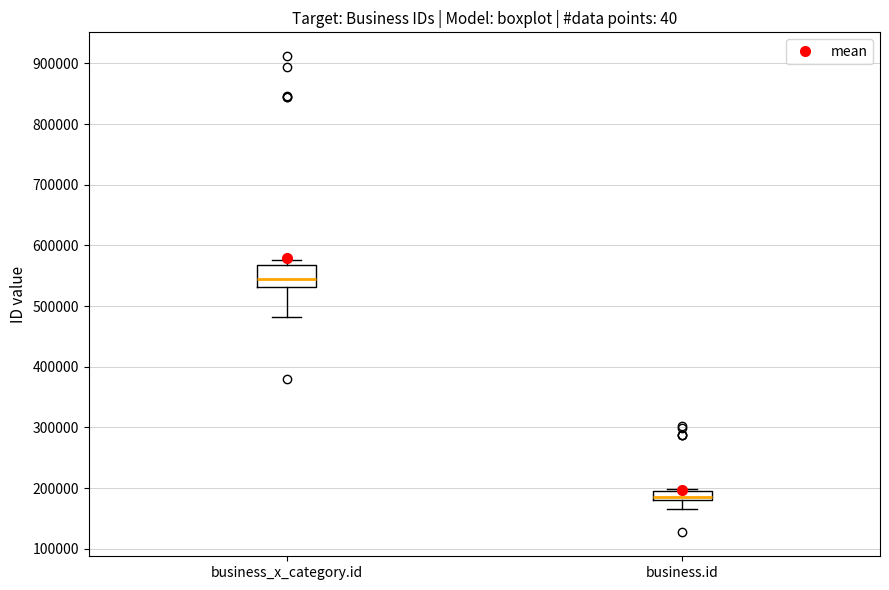

Comparing the boxes themselves (not the whiskers), which one is the tallest?

business_x_category.id